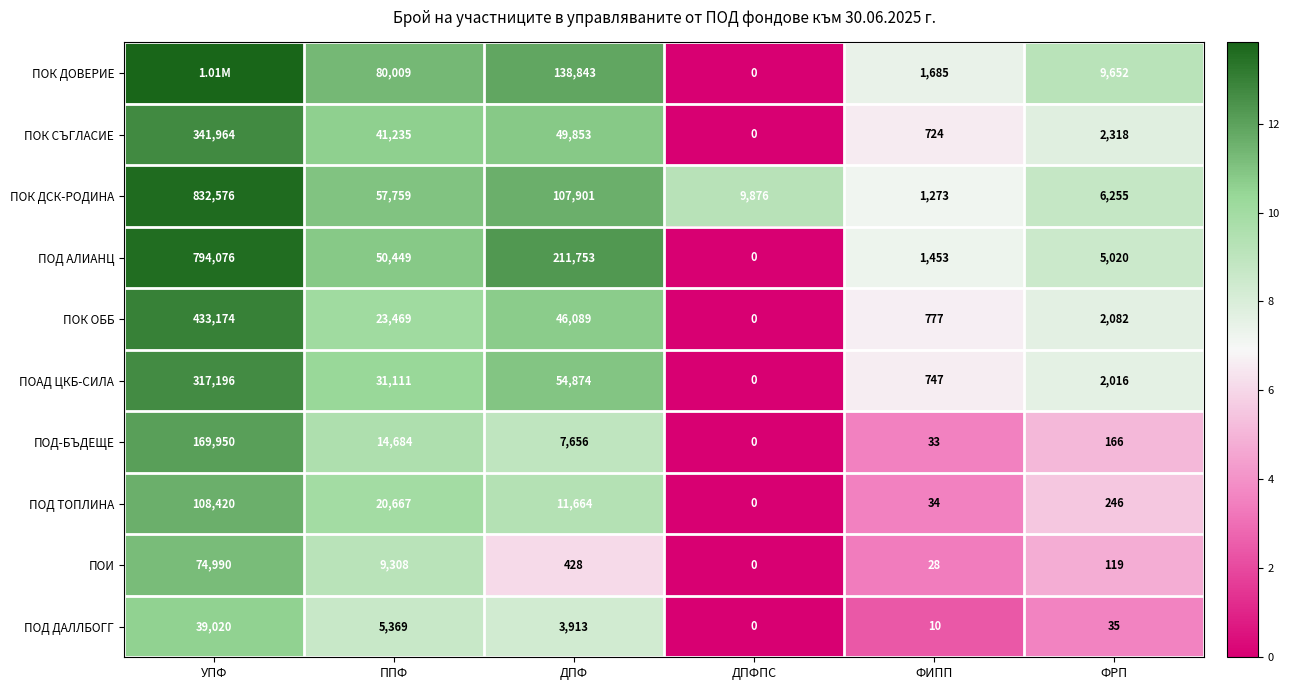

Between ДПФ and ФИПП, which is larger?

ДПФ